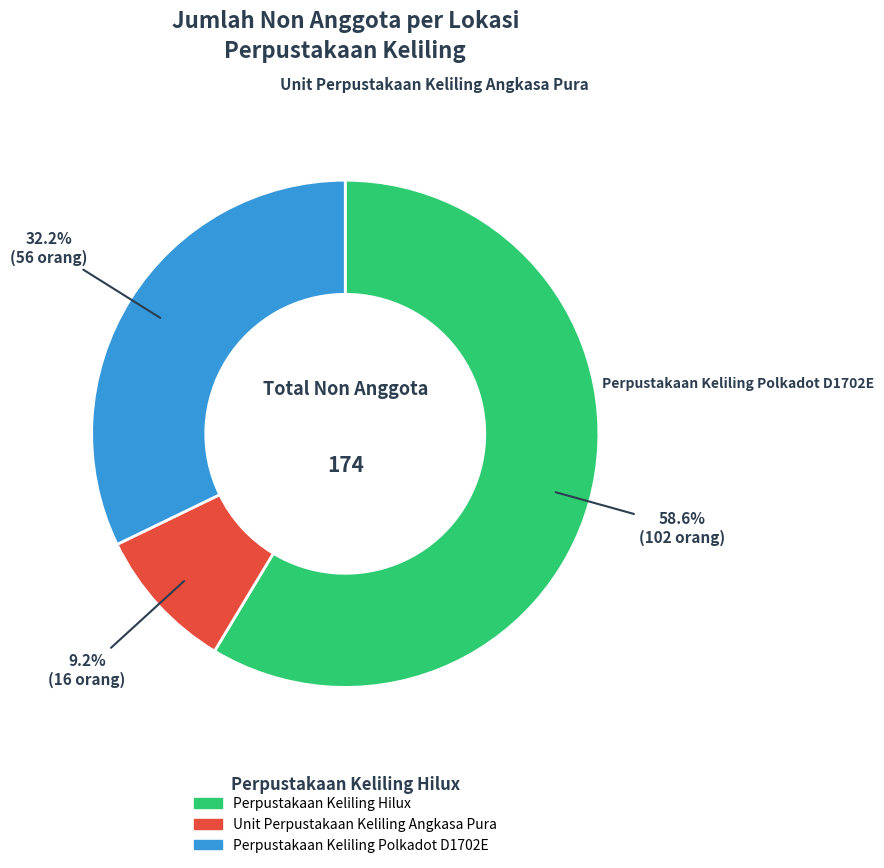

Approximately how many times larger is the value at Unit Perpustakaan Keliling Angkasa Pura compared to Perpustakaan Keliling Polkadot D1702E?

0.3